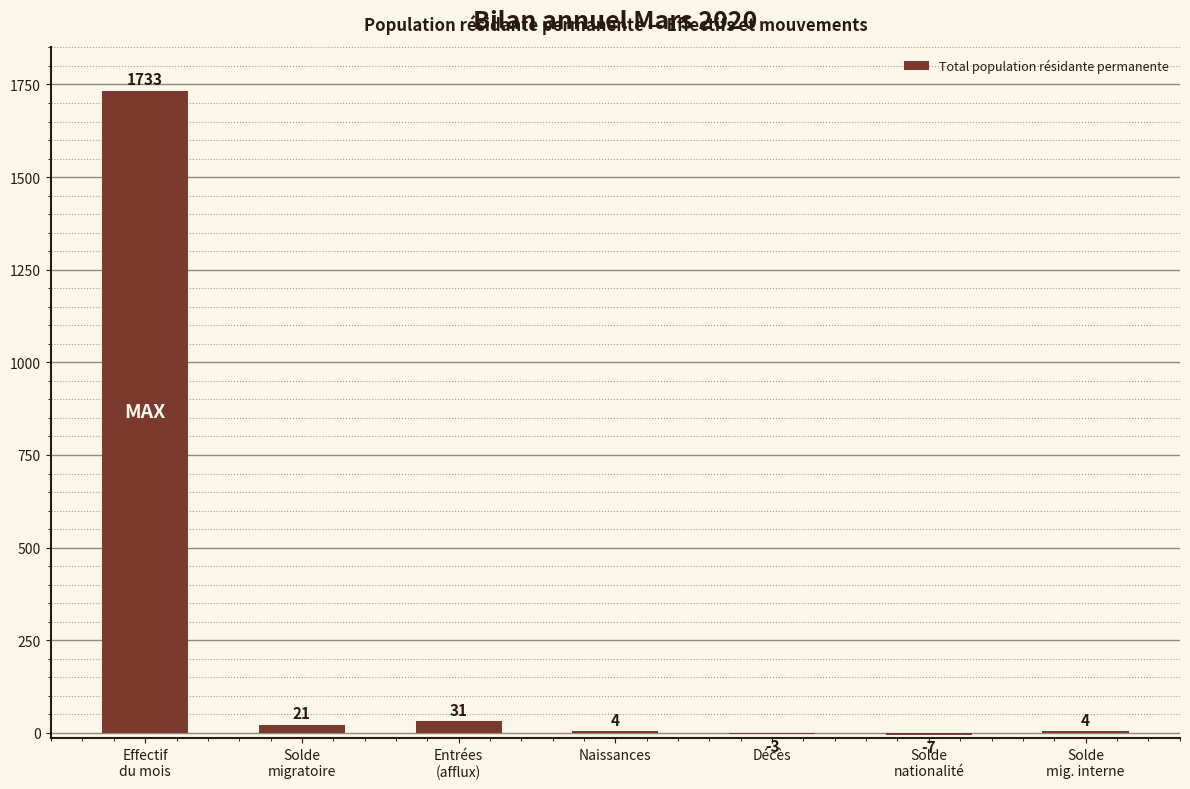

What is the sum of the values at Décès and Effectif
du mois?

1730